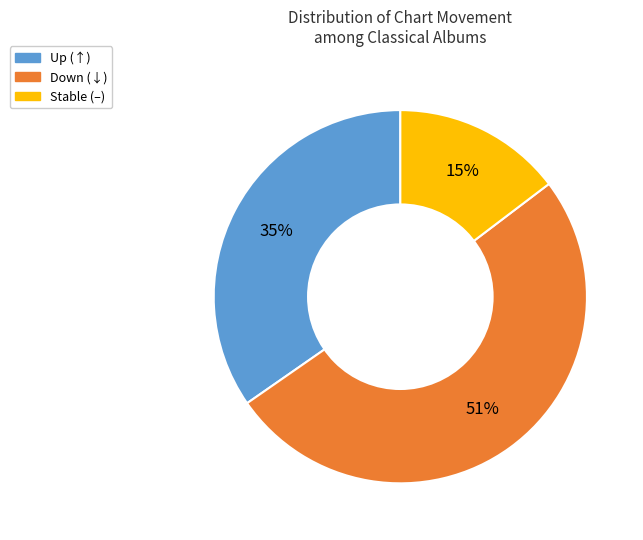

To the nearest percent, what is the average slice percentage?

33%